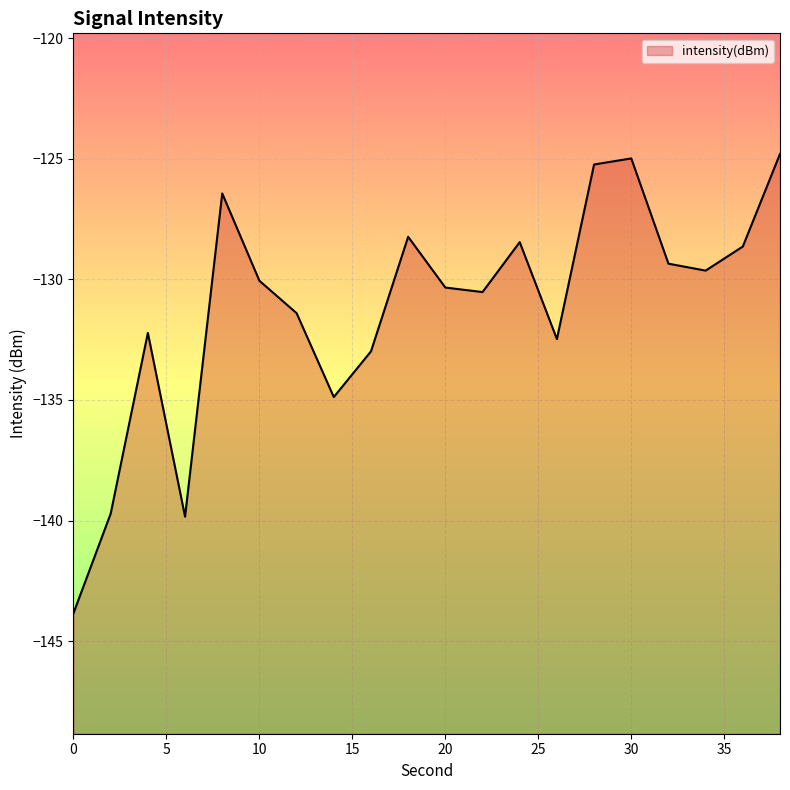

Does the chart display data point markers on the line(s)?

No